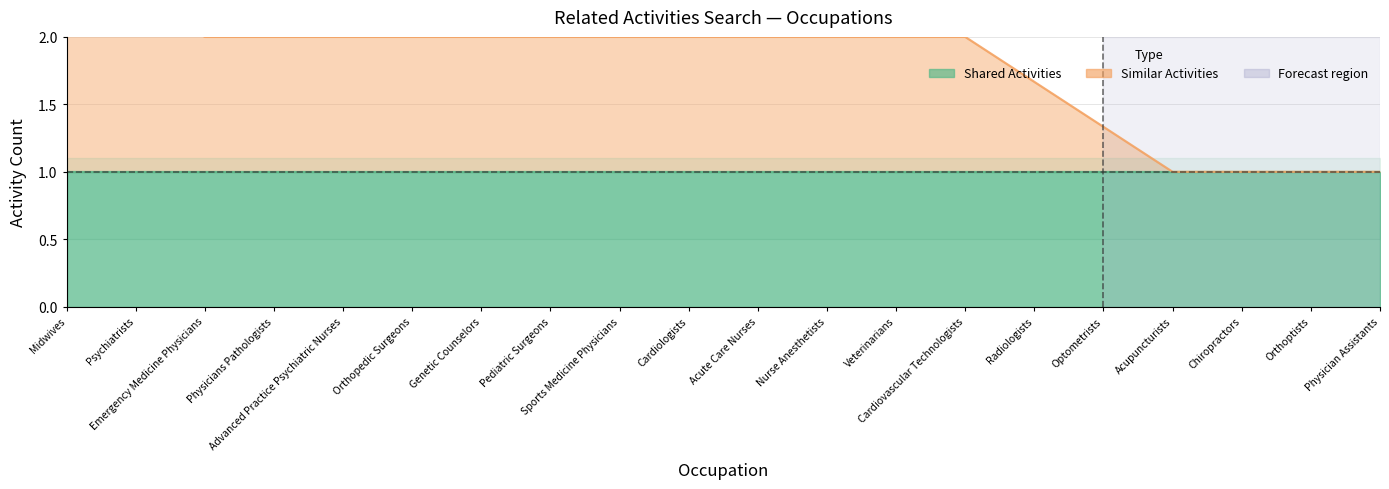

What are all the series names shown in the legend?

Shared Activities, Similar Activities